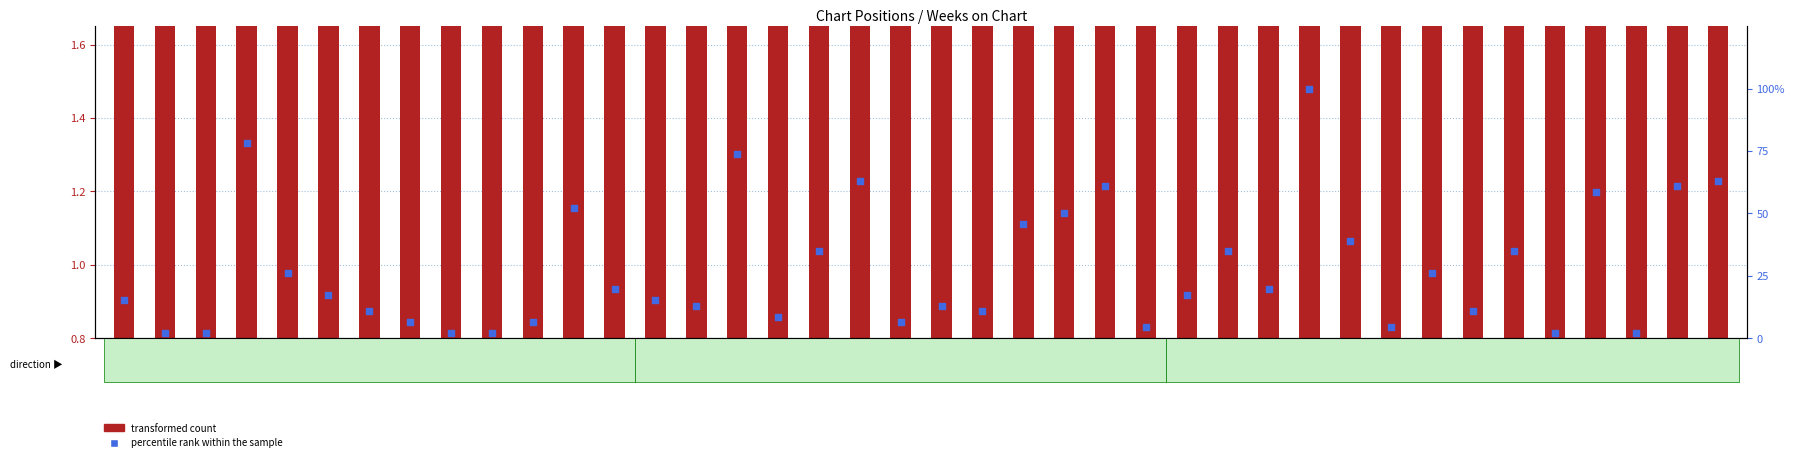

What are all the series names shown in the legend?

transformed count, percentile rank within the sample